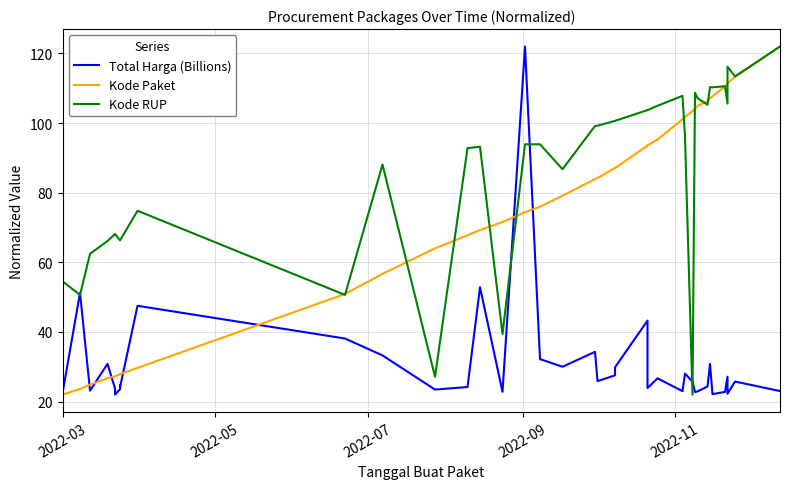

List the series in order of their overall mean, highest first.

Kode RUP, Kode Paket, Total Harga (Billions)